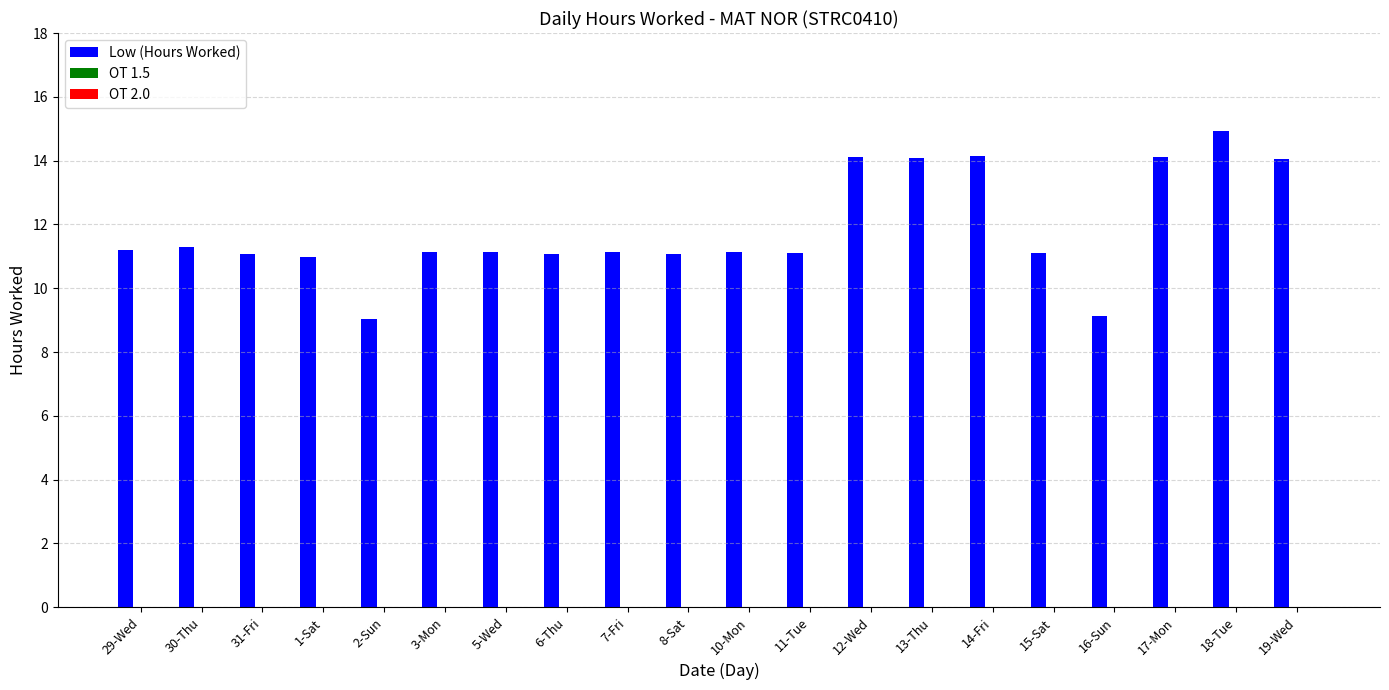

Between 10-Mon and 19-Wed, which is larger?

19-Wed